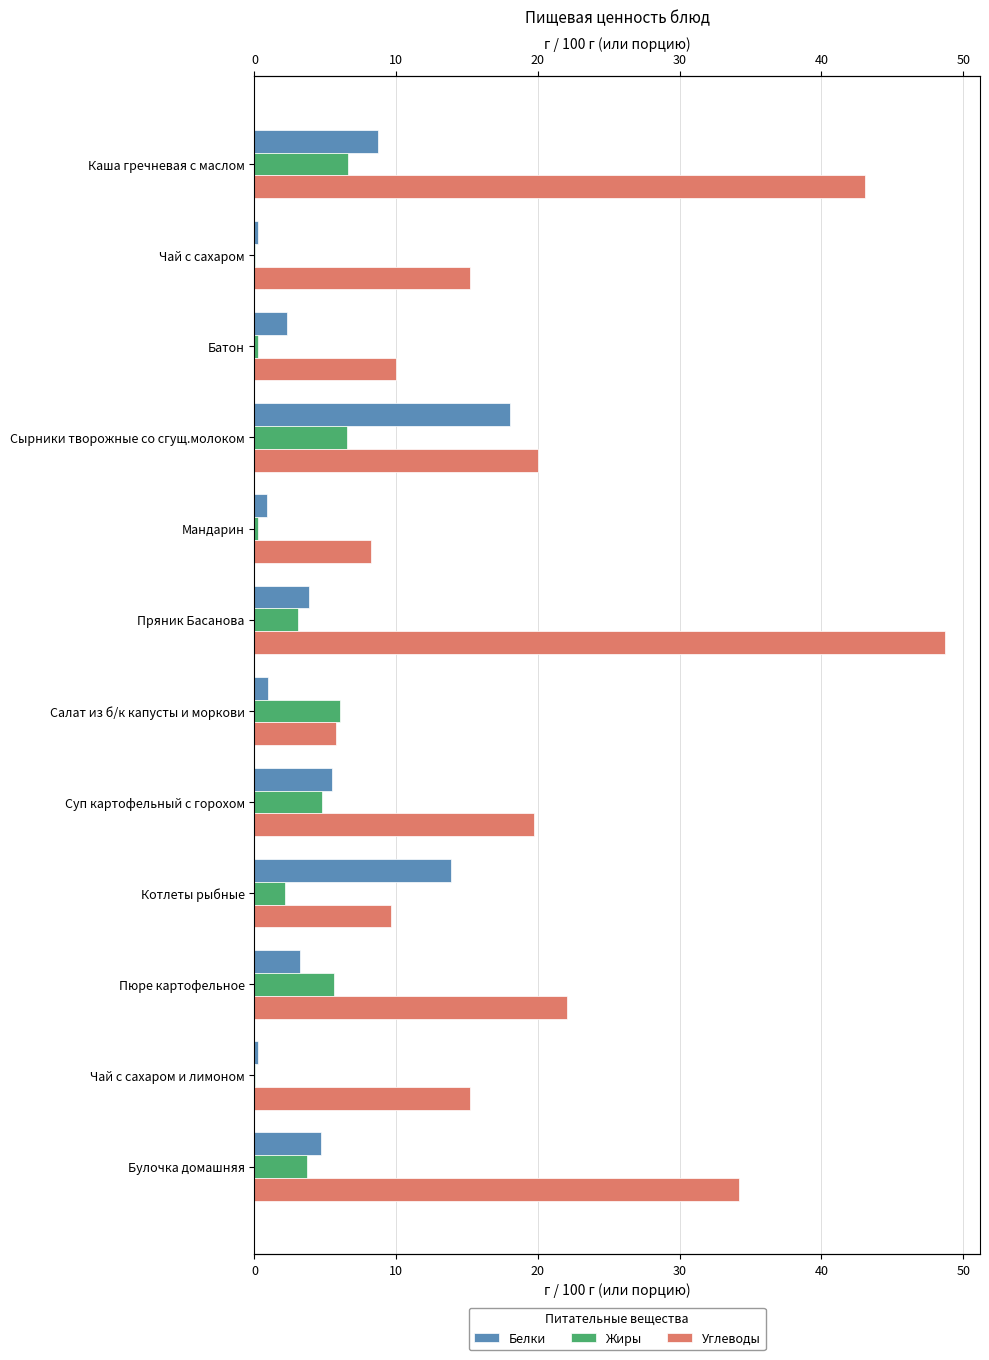

What is the highest value of the Жиры series?

6.6